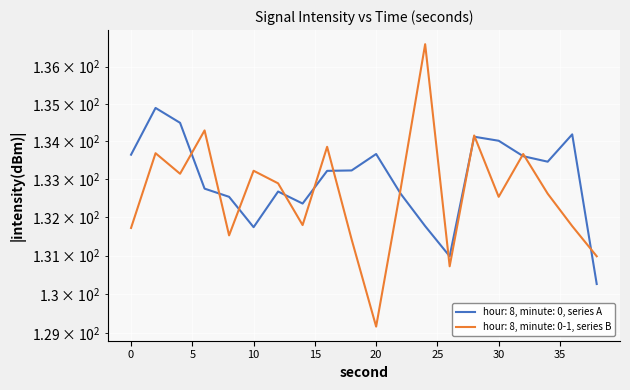

What is the lowest value of the second_series series?

129.2